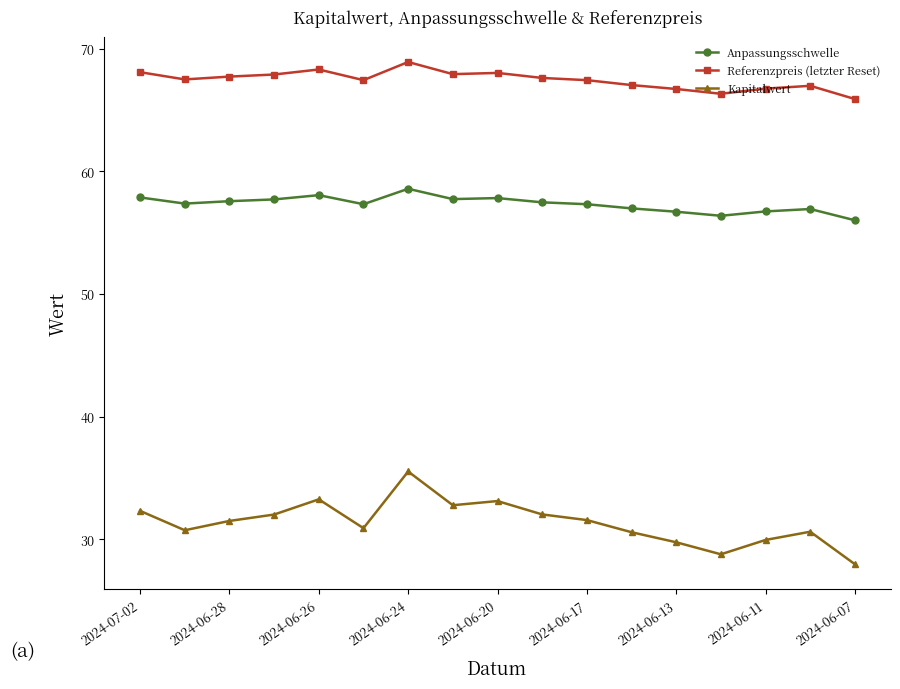

True or false: Referenzpreis (letzter Reset) and Kapitalwert intersect in this chart.

False